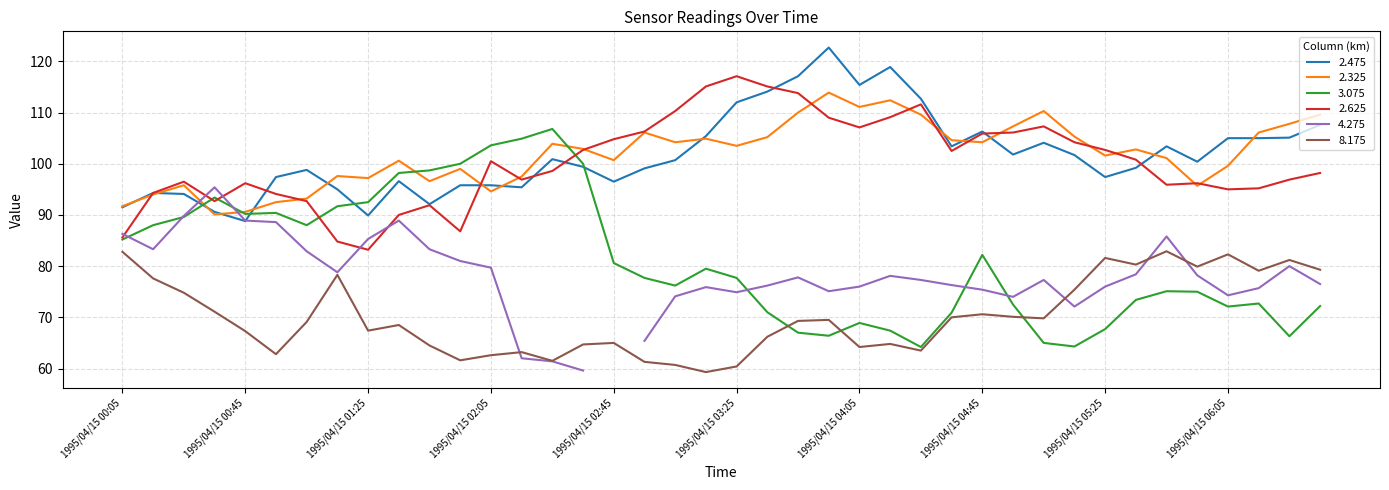

What is the difference between the highest and lowest values at 1995/04/15 00:05?

8.9